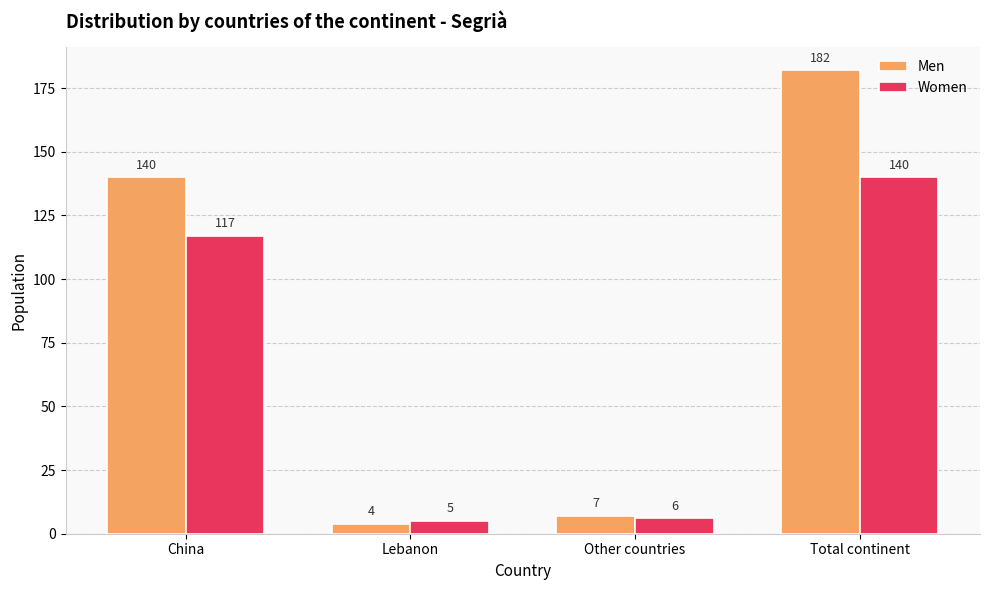

Where is Women nearest to the value 72?

China